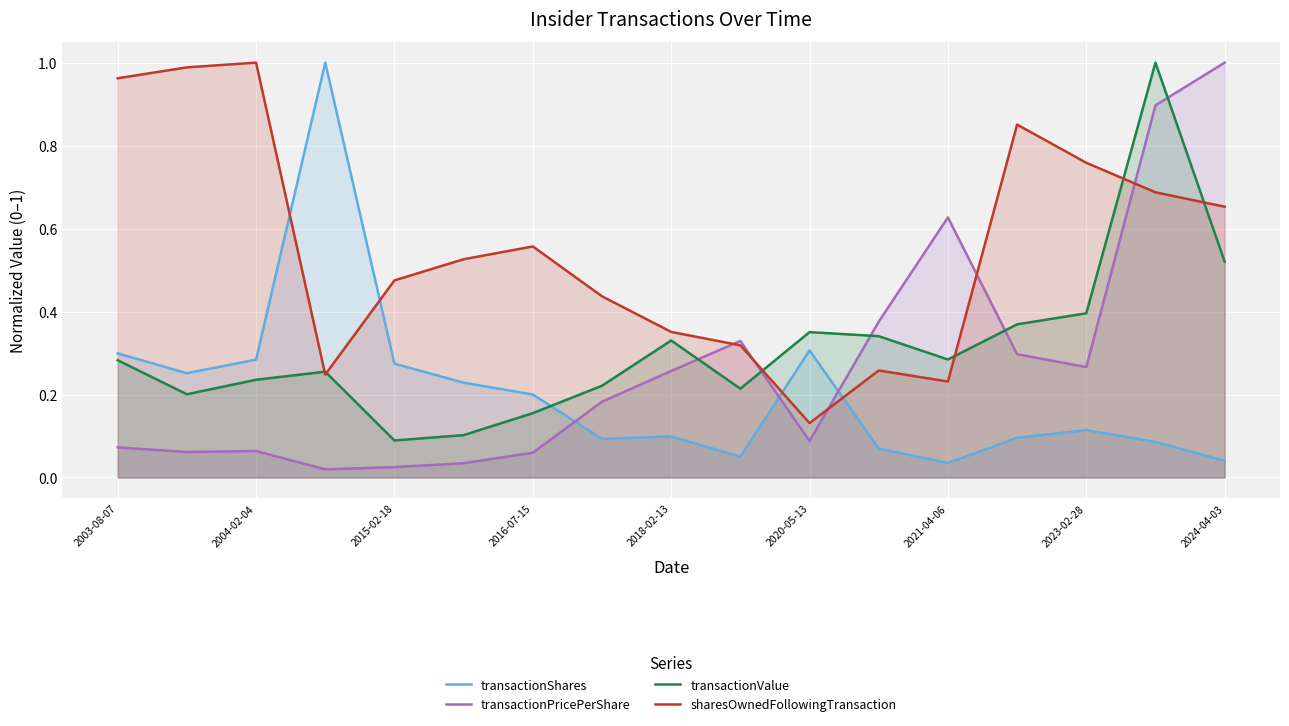

Which category has the highest value in the transactionPricePerShare series?

2024-04-03